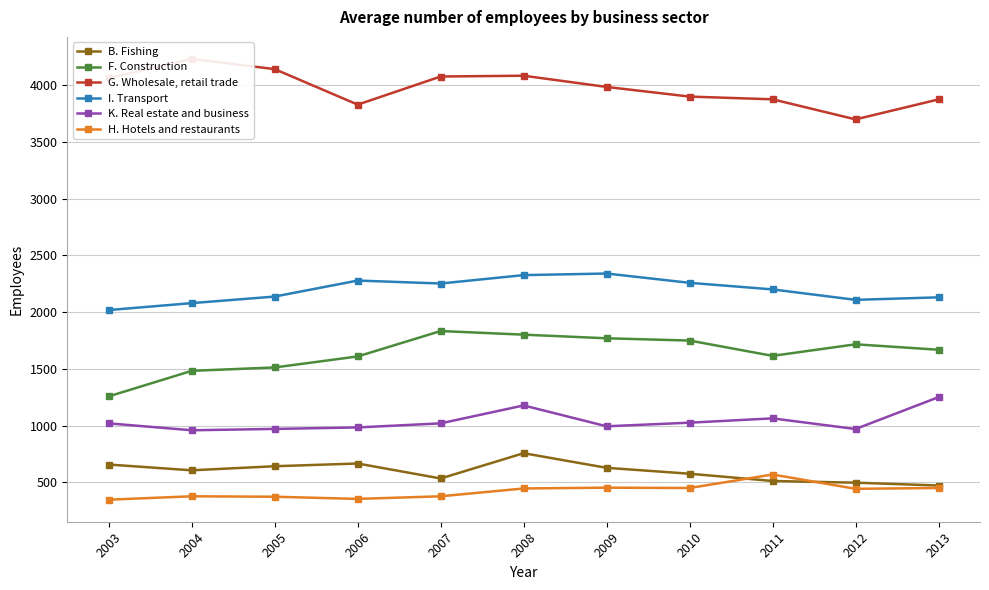

Where is the first local minimum for I. Transport?

2007